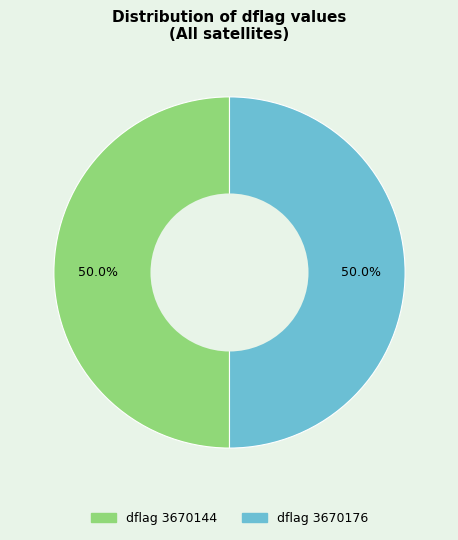

How many slices are in this pie chart?

2